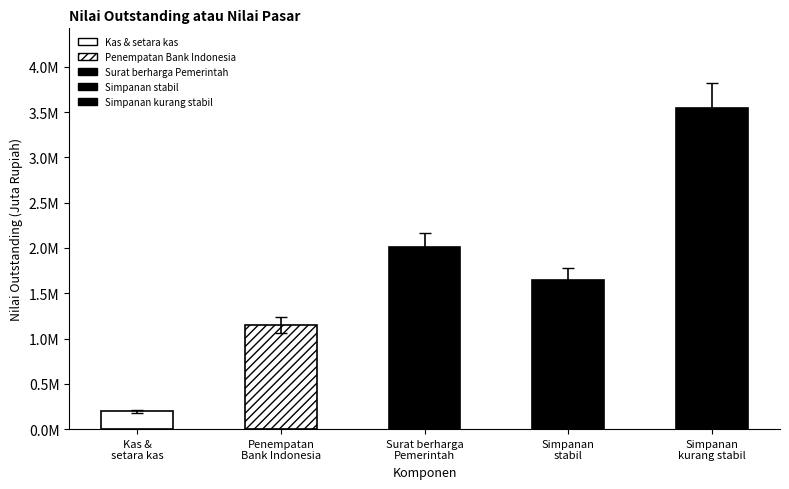

List the labels in order of value, largest first.

Simpanan kurang stabil, Surat berharga Pemerintah, Simpanan stabil, Penempatan Bank Indonesia, Kas & setara kas